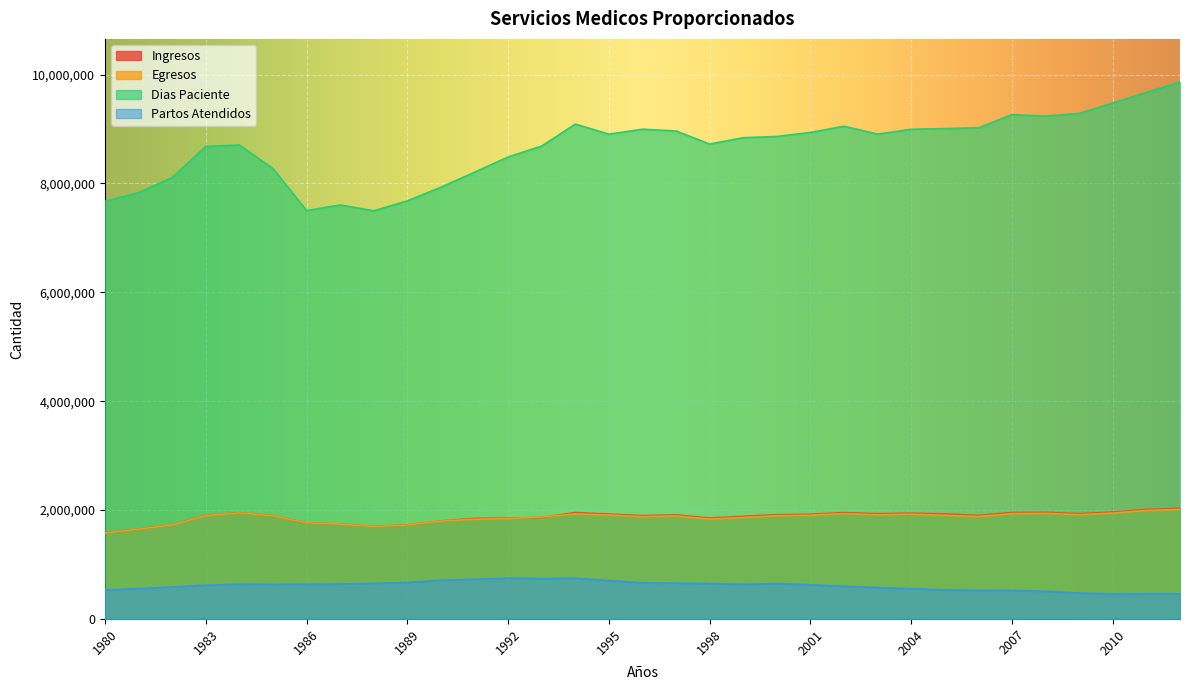

What is the total value across all series at 1994?

13720940